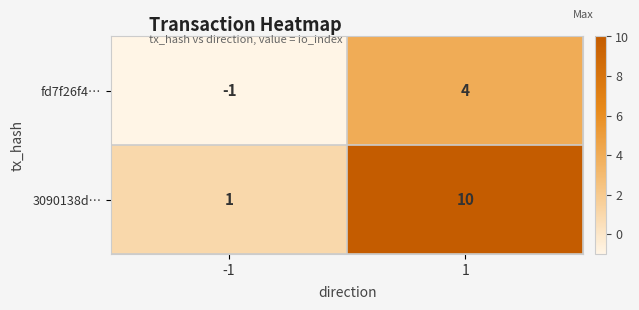

True or false: 3090138d… has a value of 0 at -1.

False